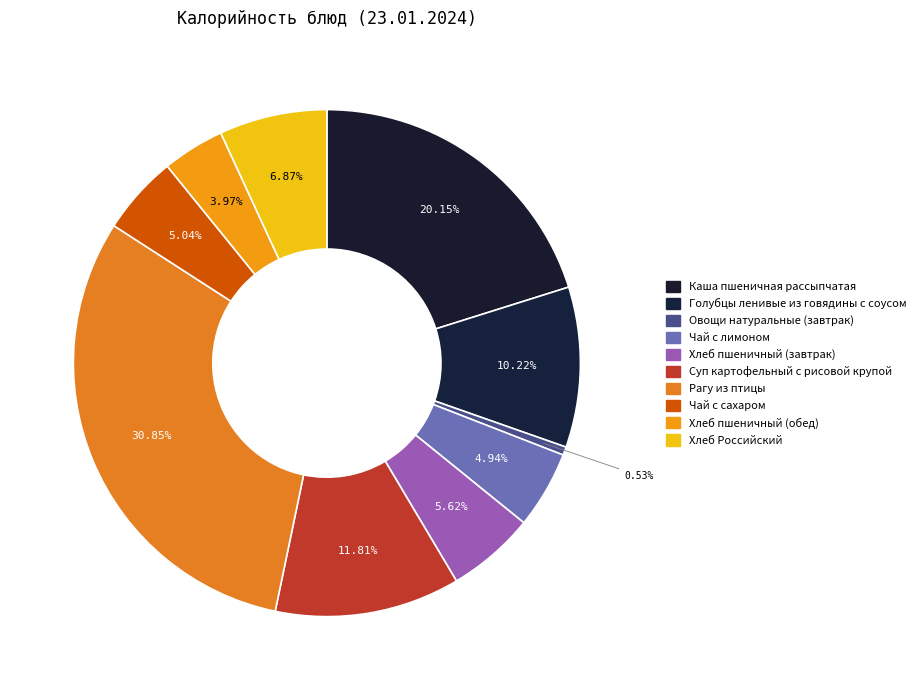

How many segments does this pie chart have?

10